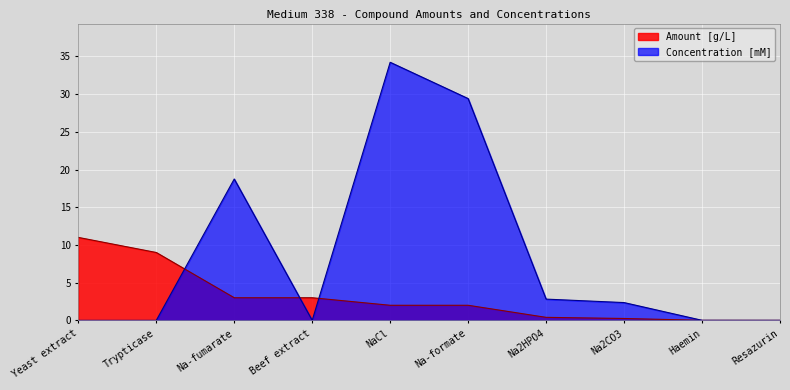

Reading left to right, extract all data points from this chart.

Amount [g/L]: Yeast extract=11.0	Trypticase=9.0	Na-fumarate=3.0	Beef extract=3.0	NaCl=2.0	Na-formate=2.0	Na2HPO4=0.4	Na2CO3=0.2	Haemin=0.0	Resazurin=0.0
Concentration [mM]: Yeast extract=0.0	Trypticase=0.0	Na-fumarate=18.7	Beef extract=0.0	NaCl=34.2	Na-formate=29.4	Na2HPO4=2.8	Na2CO3=2.4	Haemin=0.0	Resazurin=0.0